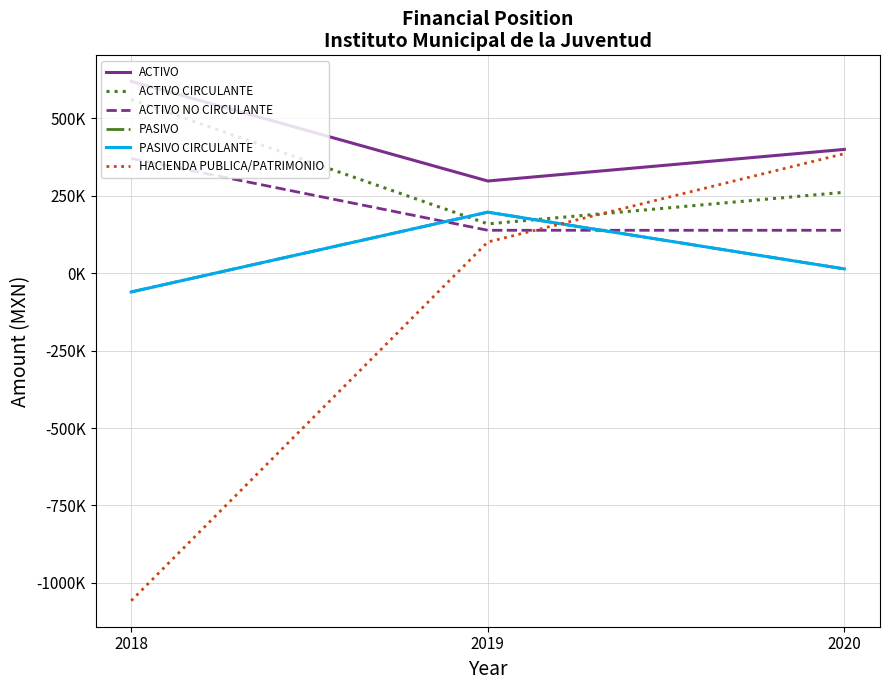

At which label does ACTIVO first exceed 399609?

2018